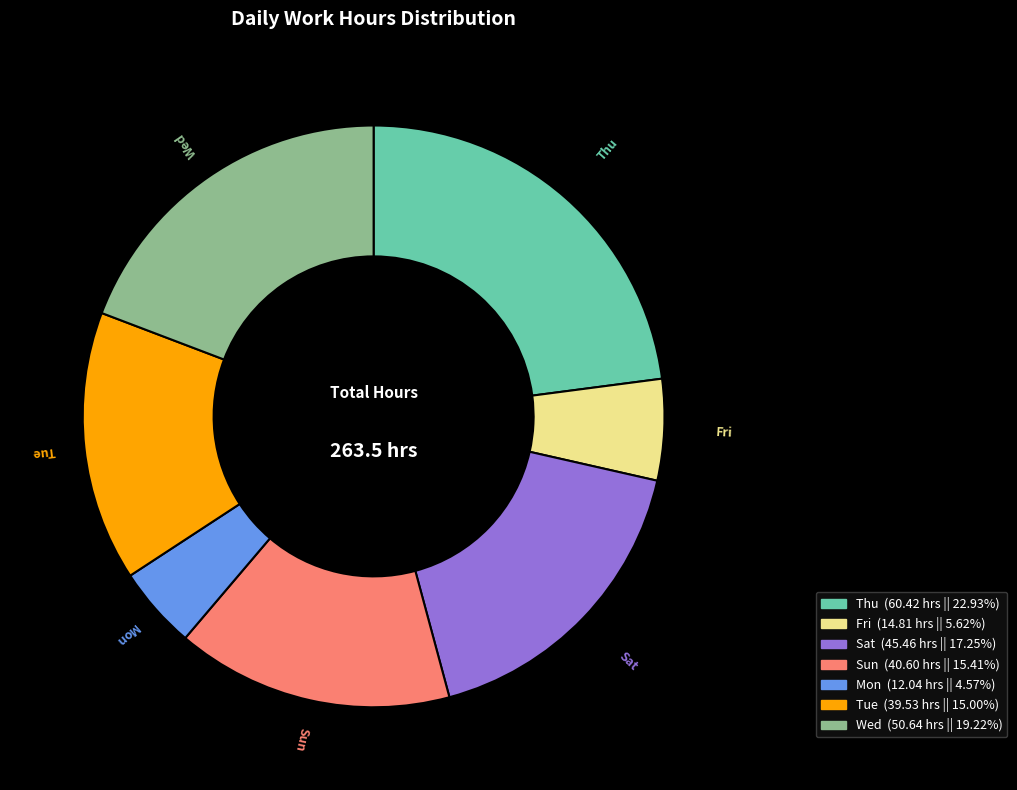

Do Fri and Tue together represent more than half of the pie?

No